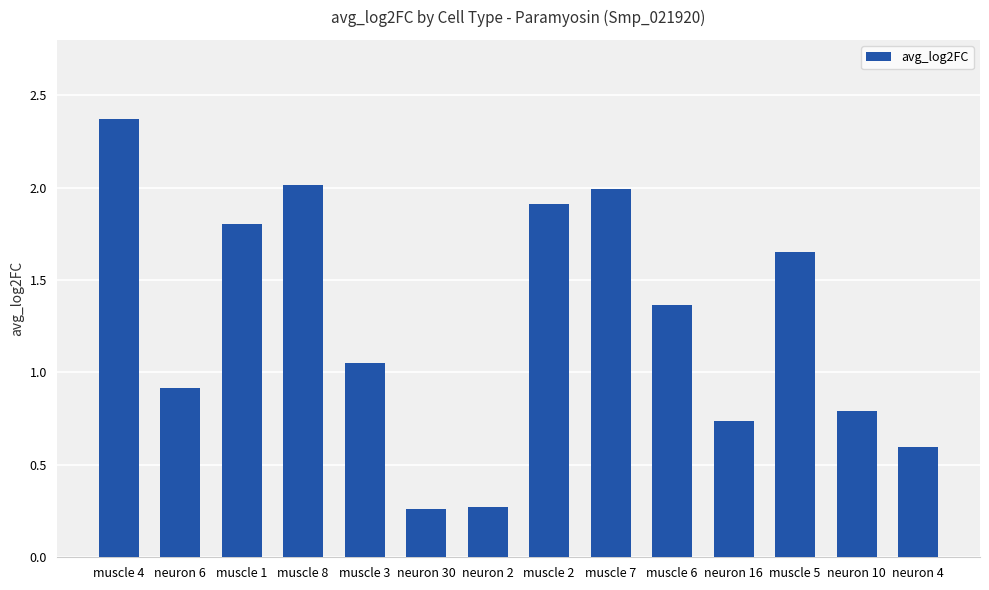

What is the difference between the maximum and minimum values?

2.1